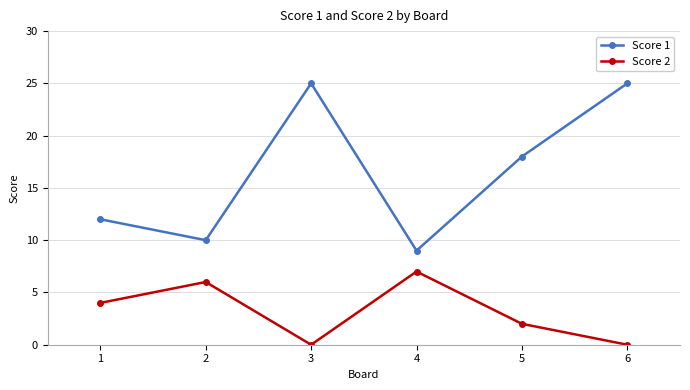

Reading left to right, list all the values displayed in this chart.

Score 1: 12	10	25	9	18	25
Score 2: 4	6	0	7	2	0